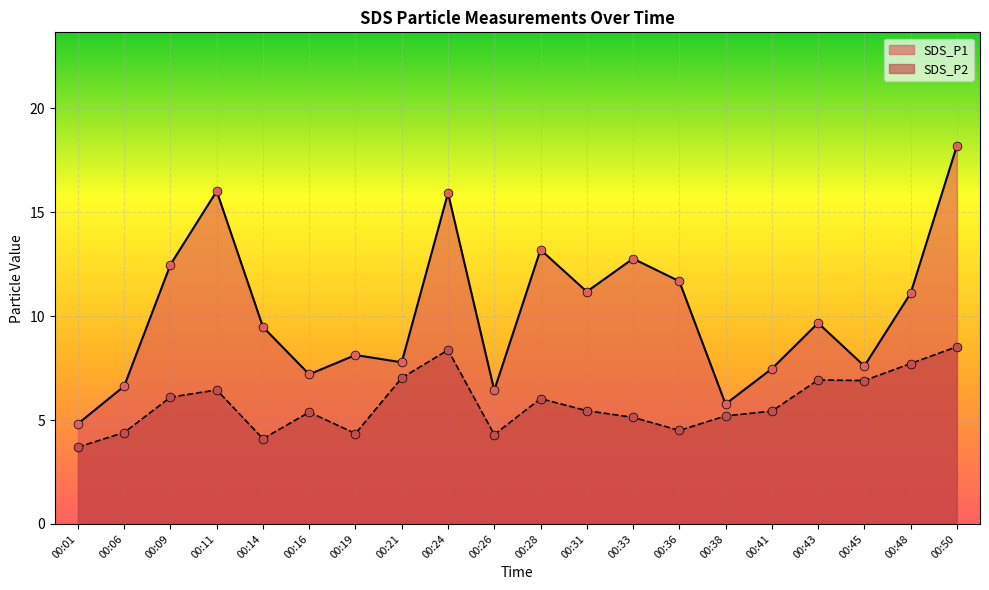

At how many categories does at least one series exceed 15?

3